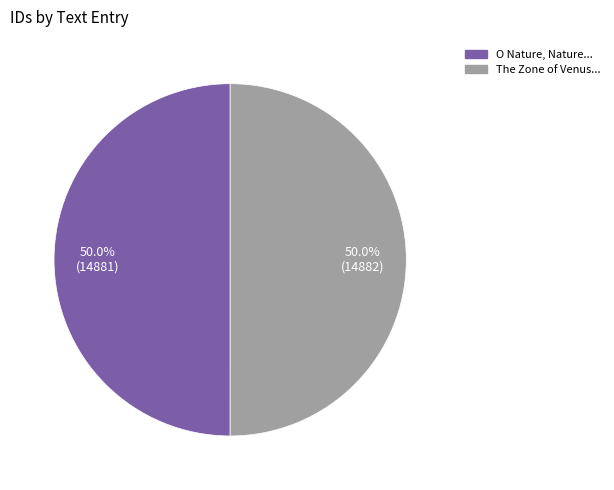

How many segments does this pie chart have?

2